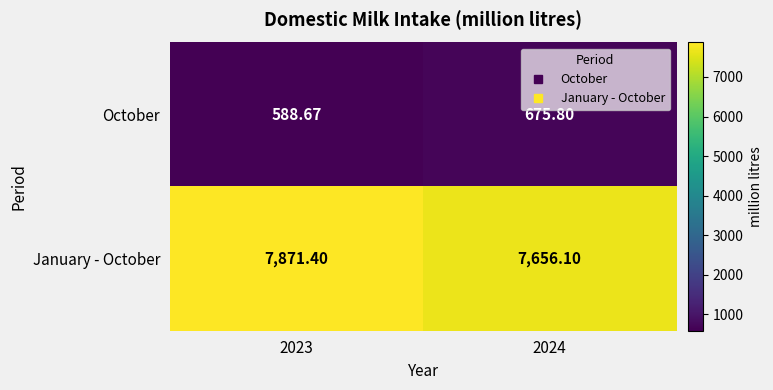

Which series has the largest range (max minus min)?

January - October